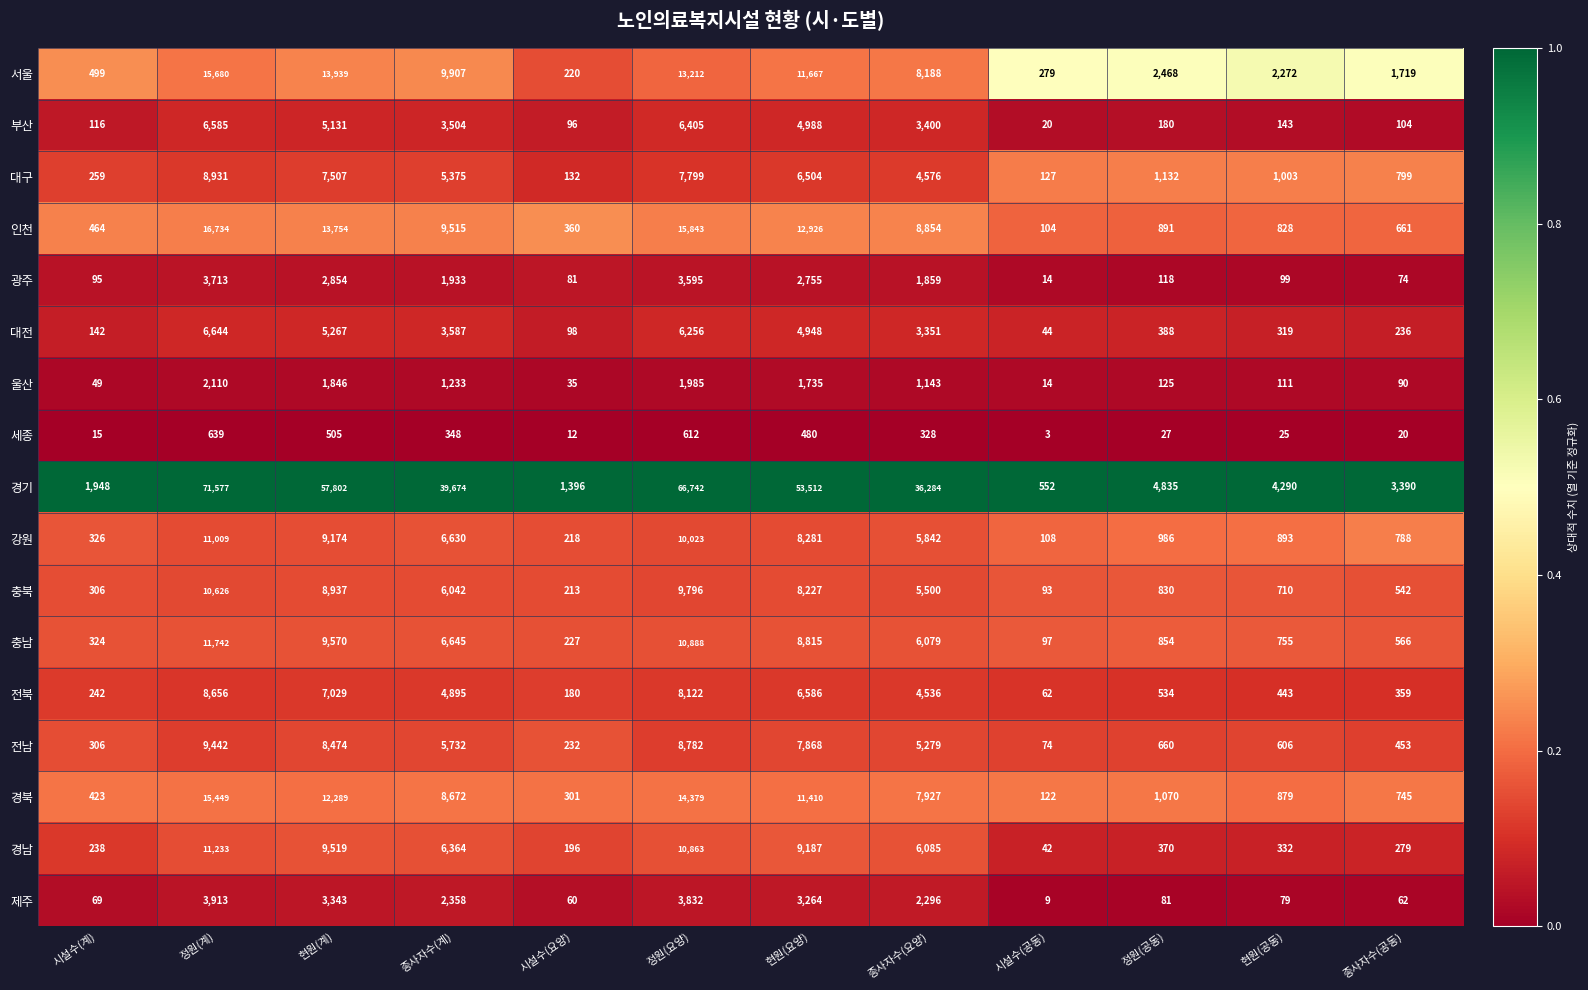

Which series changed the most between 시설수(계) and 정원(공동)?

경기